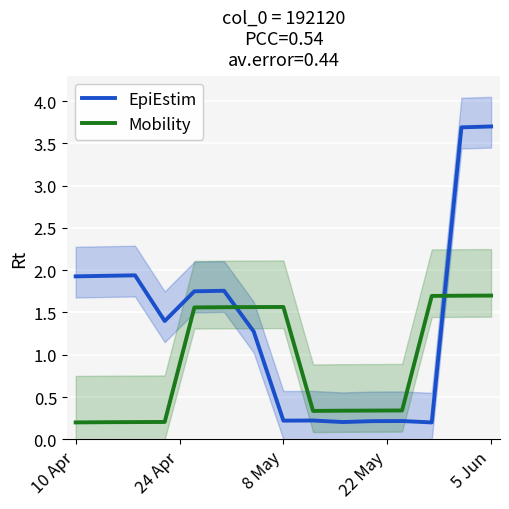

What is the difference between the maximum and minimum values in the EpiEstim series?

3.5